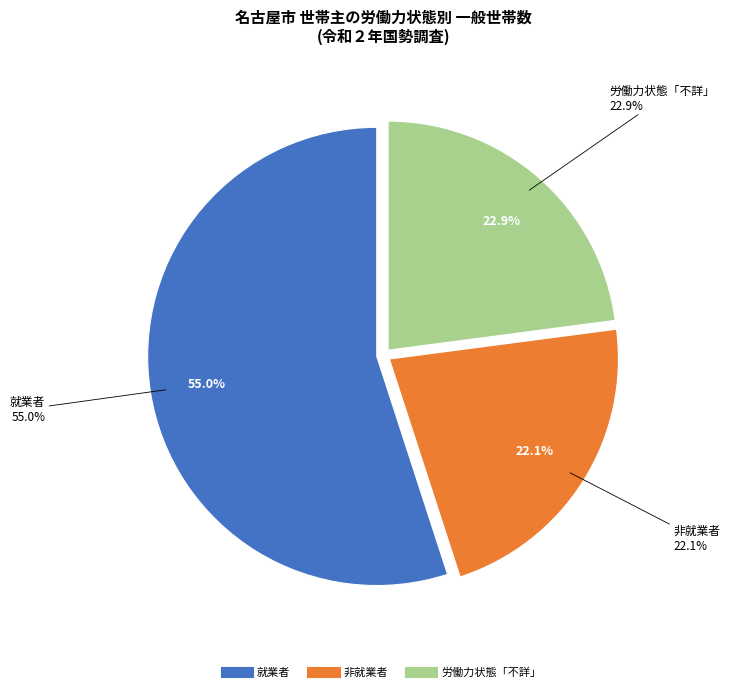

How many slices are in this pie chart?

3